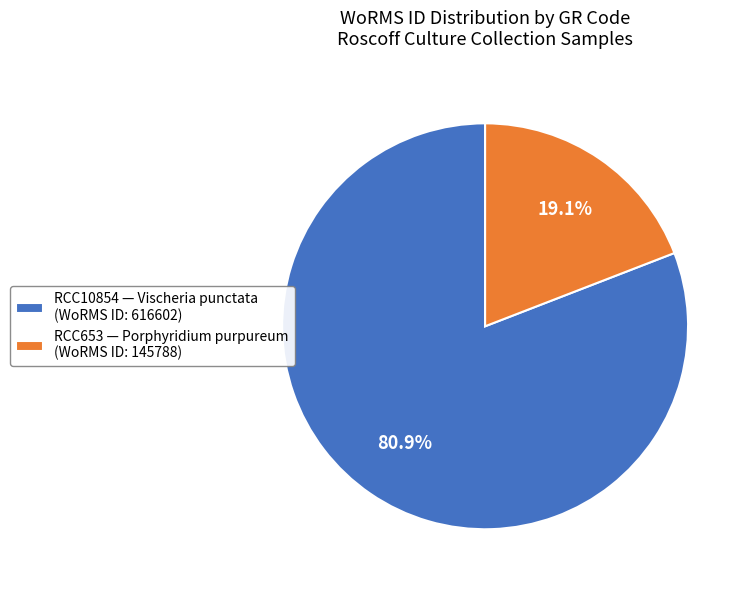

To the nearest percent, what is the combined percentage of RCC653 and RCC10854?

100%